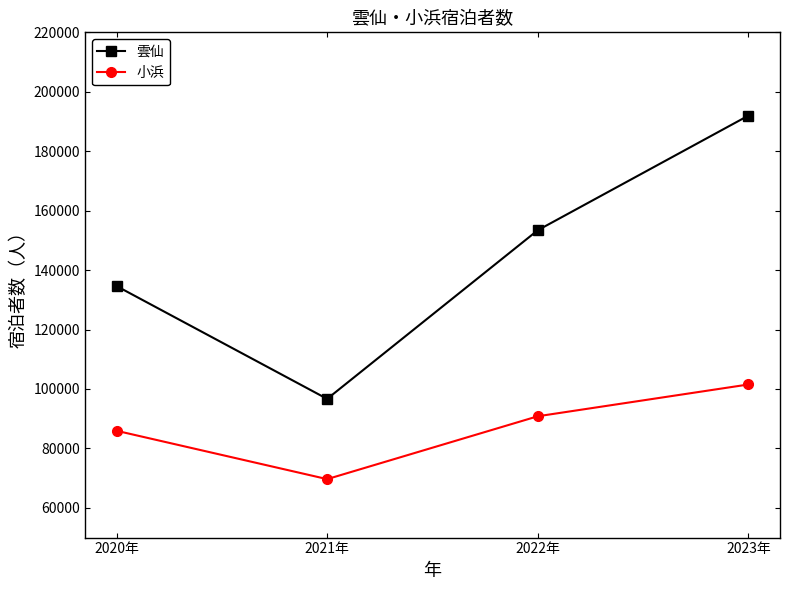

What is the spread (max minus min) of values at 2023年?

90468